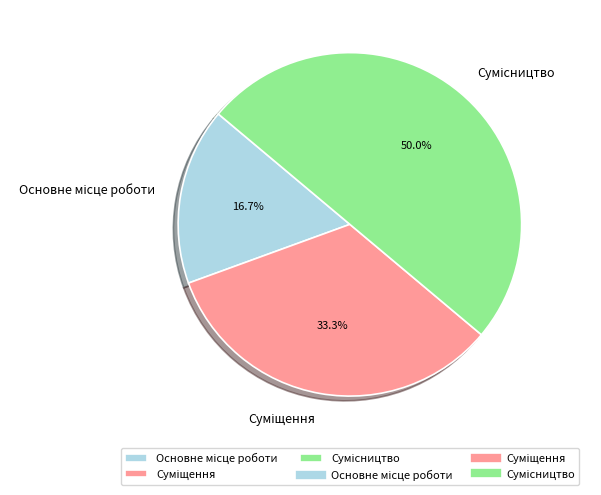

Which slice is the smallest?

Основне місце роботи